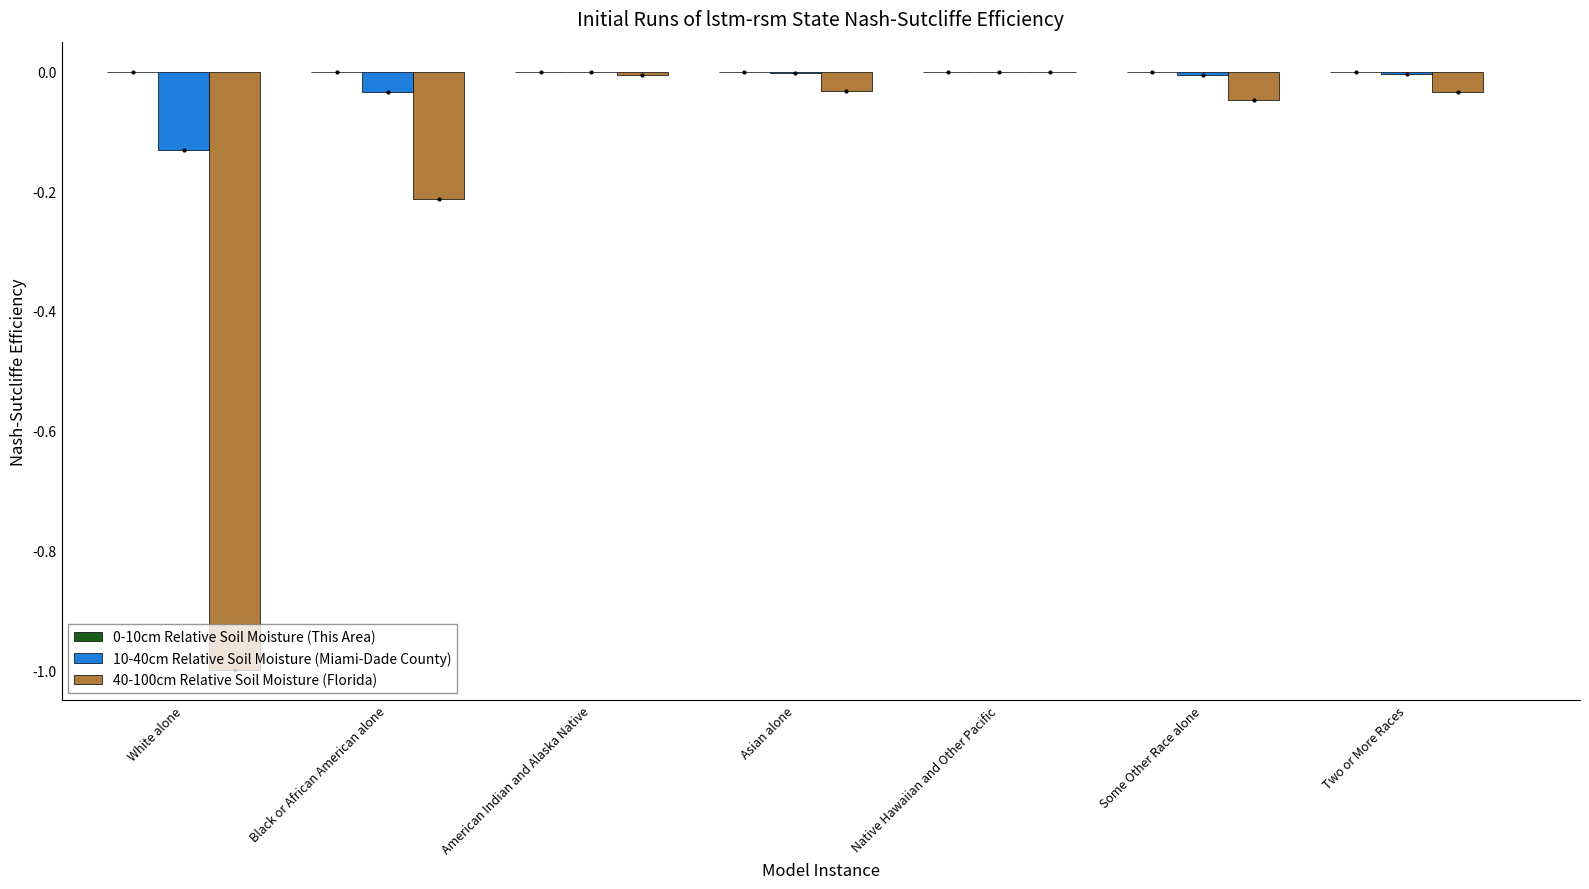

Is it true that 40-100cm Relative Soil Moisture (Florida) equals -0.1 at Black or African American alone?

False